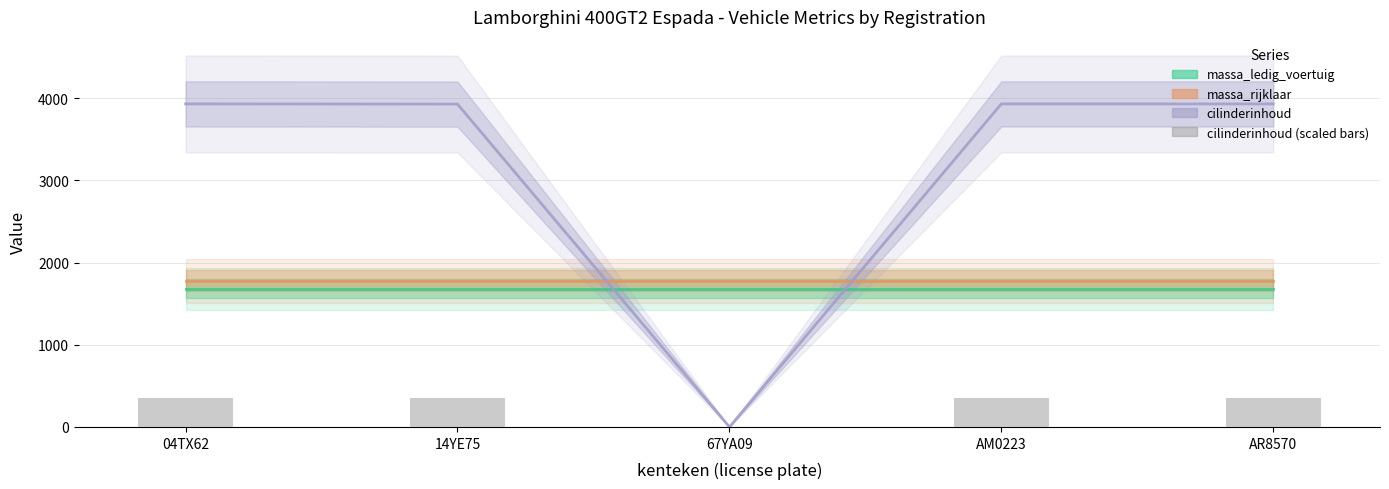

Which series has the largest range (max minus min)?

cilinderinhoud